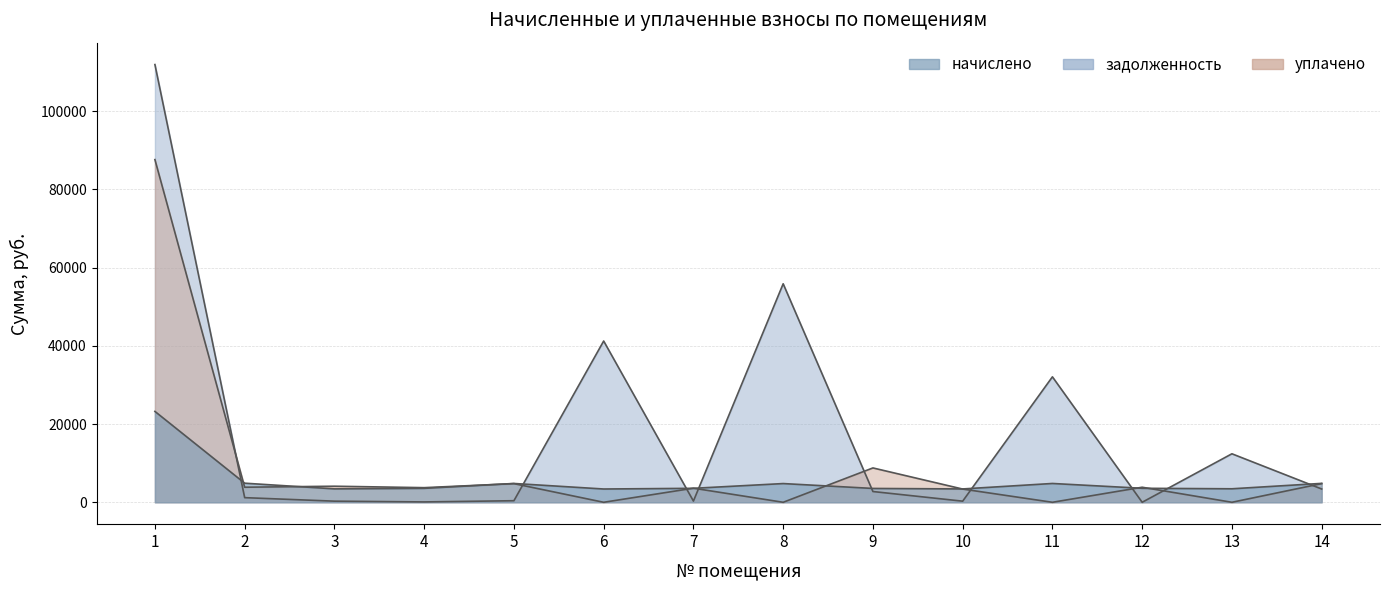

At which label is начислено closest to 13318?

2